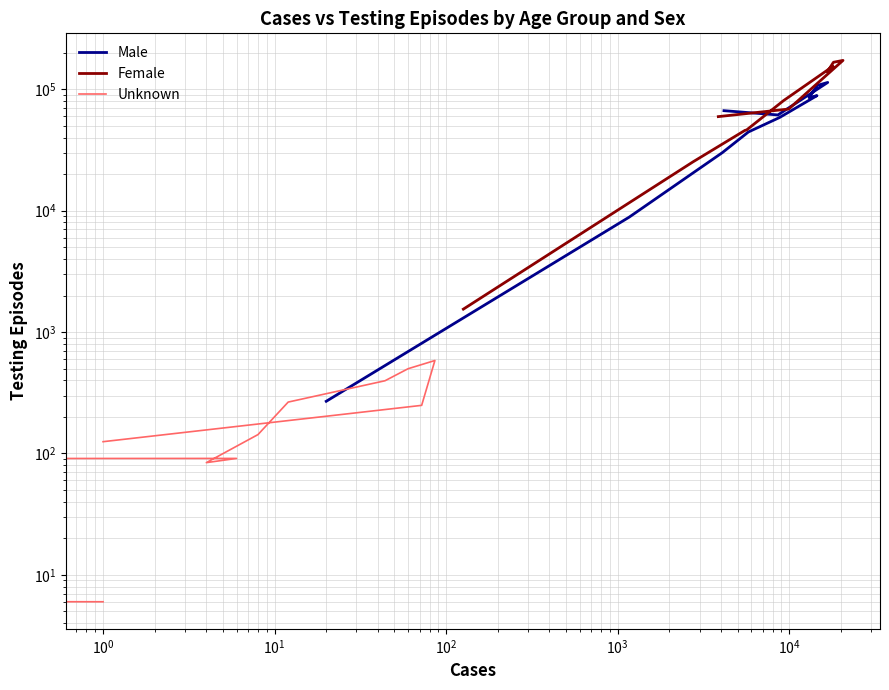

Reading left to right, what are all the values shown in this chart?

Male: 66695	61493	113938	107510	85389	88699	58559	44498	30083	8854	269
Female: 59572	68785	173064	167019	139859	154827	80763	46270	45864	25281	1545
Unknown: 125	249	583	499	397	265	143	84	91	36	6